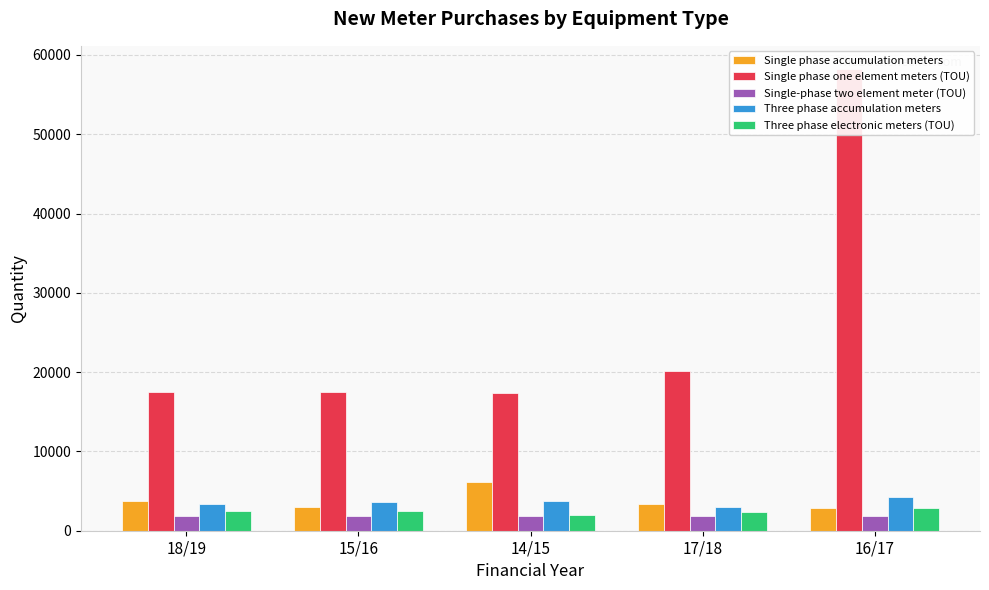

Which has a higher value, 18/19 or 17/18?

18/19